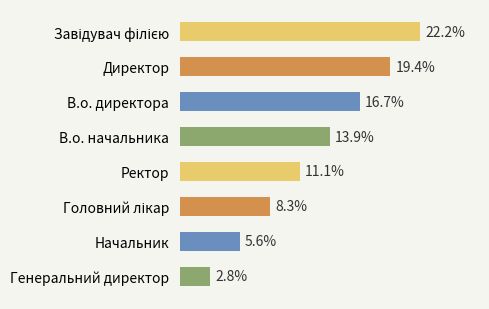

At which category does the chart reach its minimum across all series?

Генеральний директор